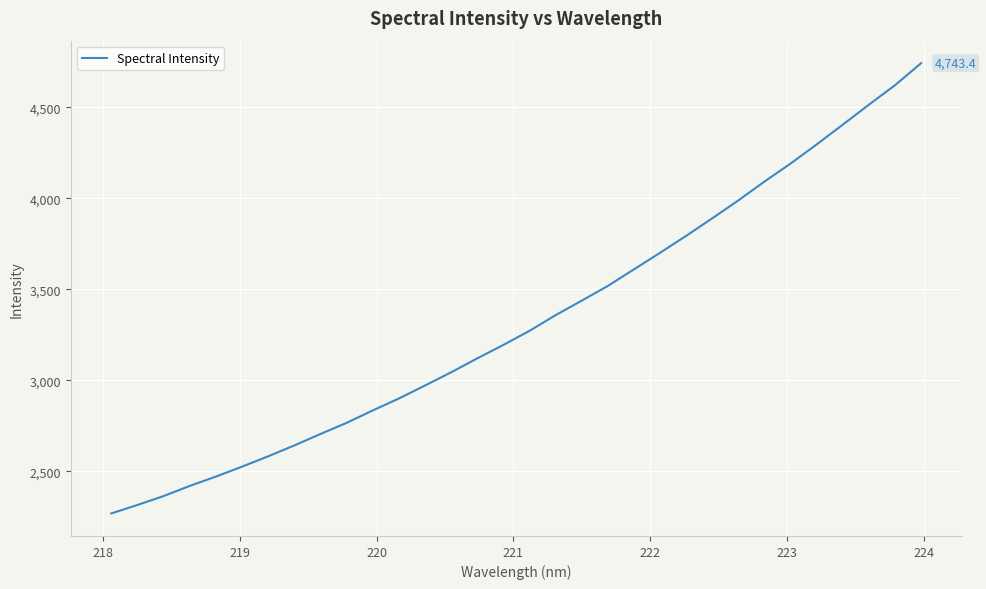

What is the smallest value displayed?

2268.9